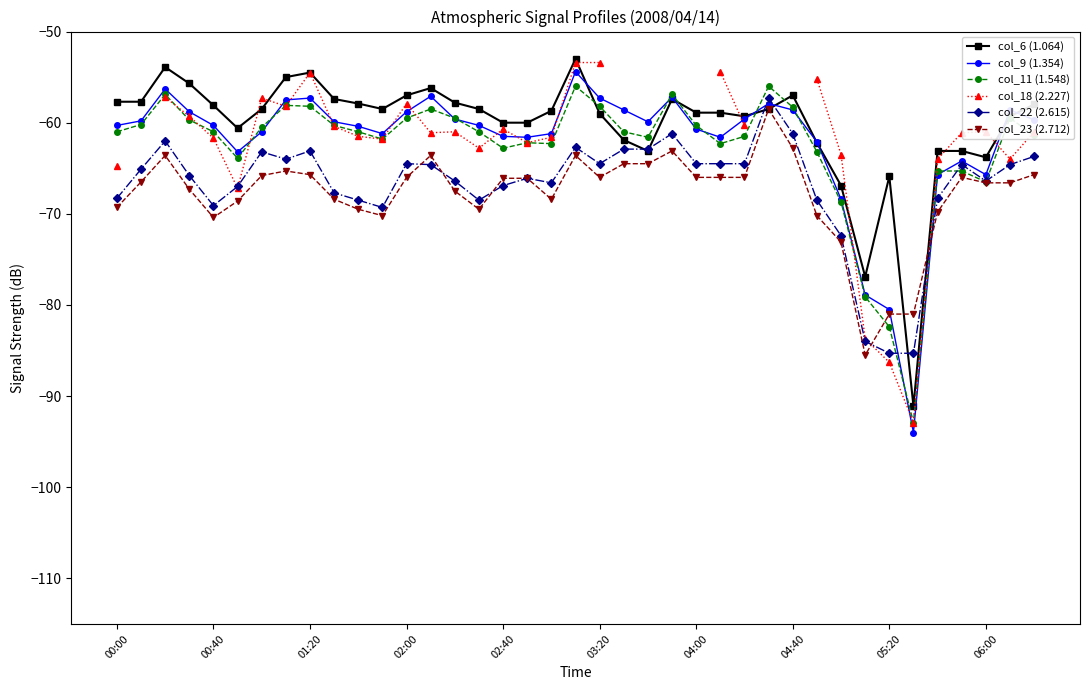

What is the spread (max minus min) of values at 37?

8.0